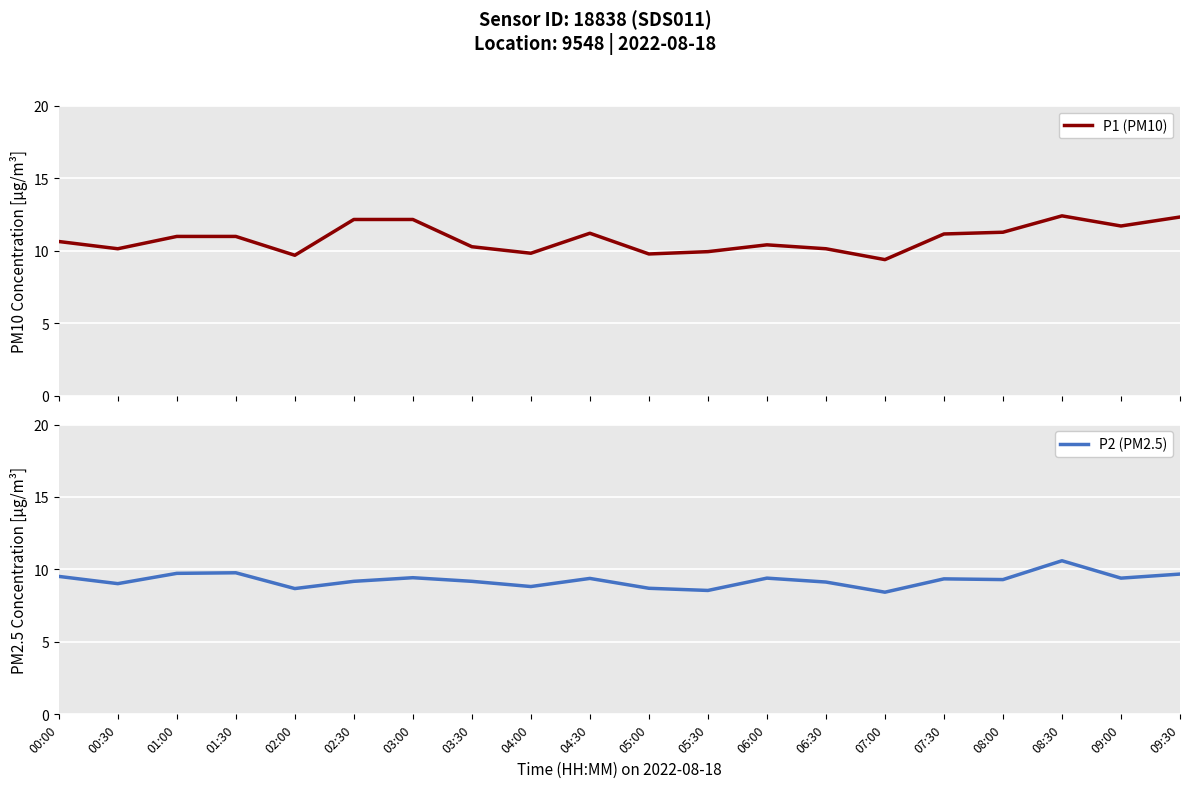

What is the difference between the highest and lowest values at 04:30?

1.8